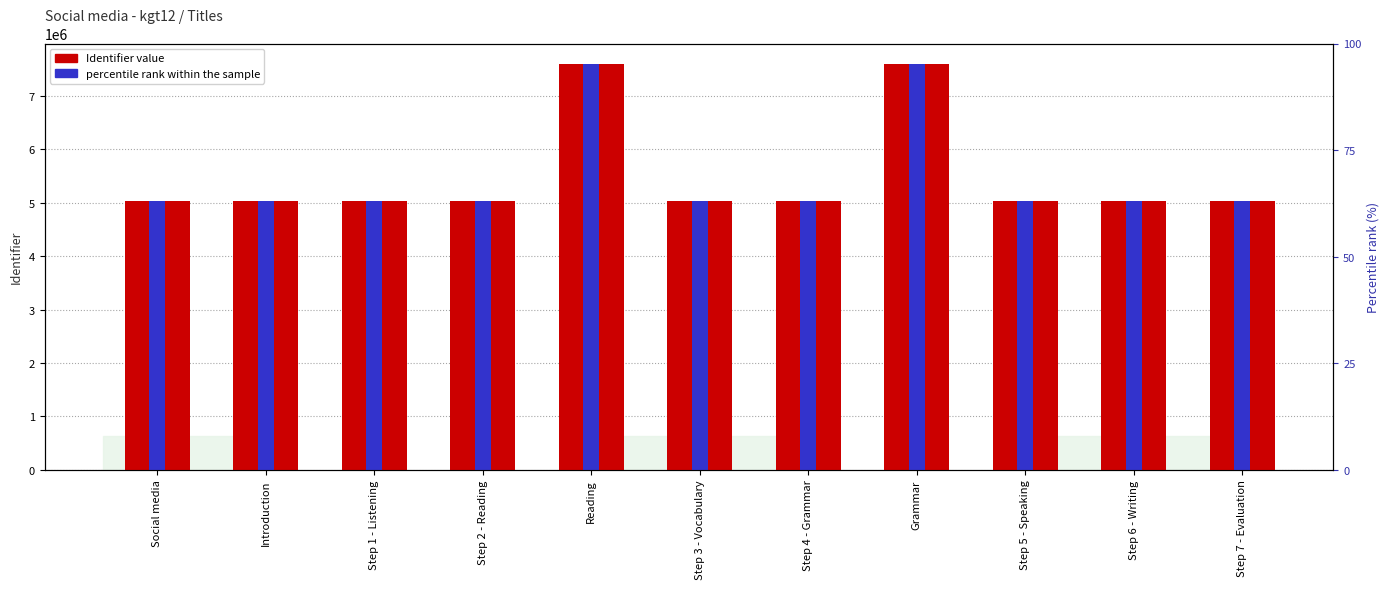

Rank the categories by Identifier value value from highest to lowest.

Grammar, Reading, Step 7 - Evaluation, Step 6 - Writing, Step 5 - Speaking, Step 4 - Grammar, Step 3 - Vocabulary, Step 2 - Reading, Step 1 - Listening, Introduction, Social media